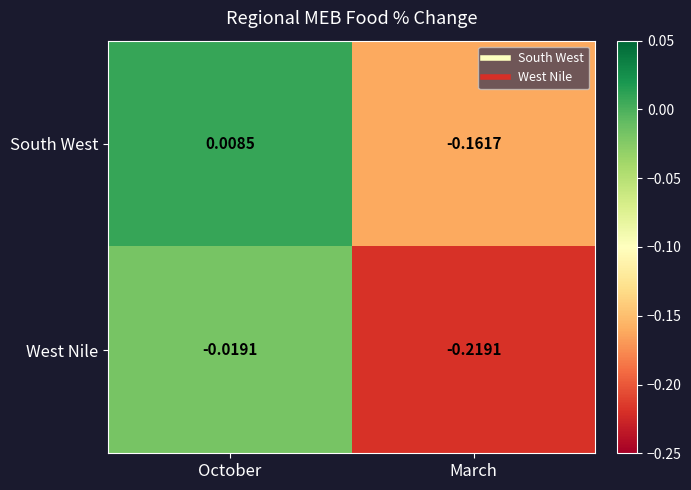

At which label is South West closest to 0?

October